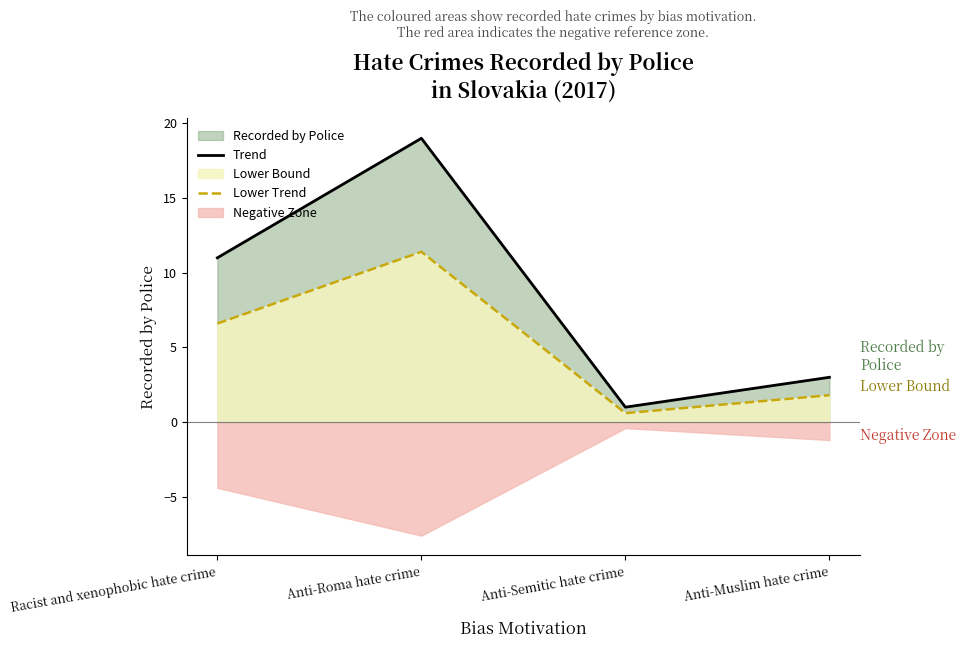

What is the average value of the Trend series?

8.5